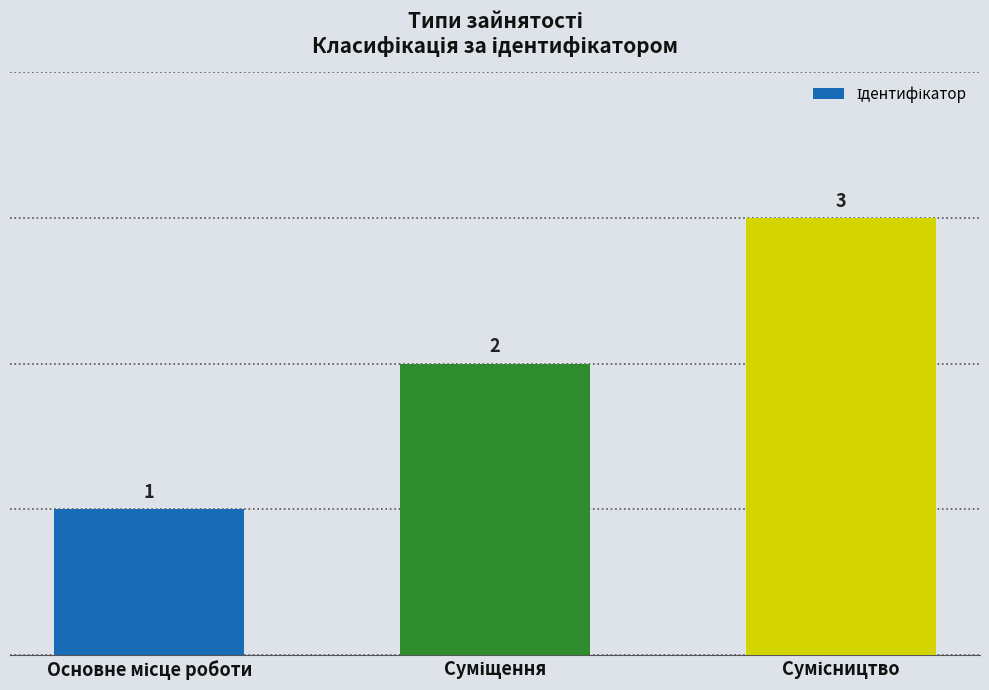

What is the maximum value shown in the chart?

3